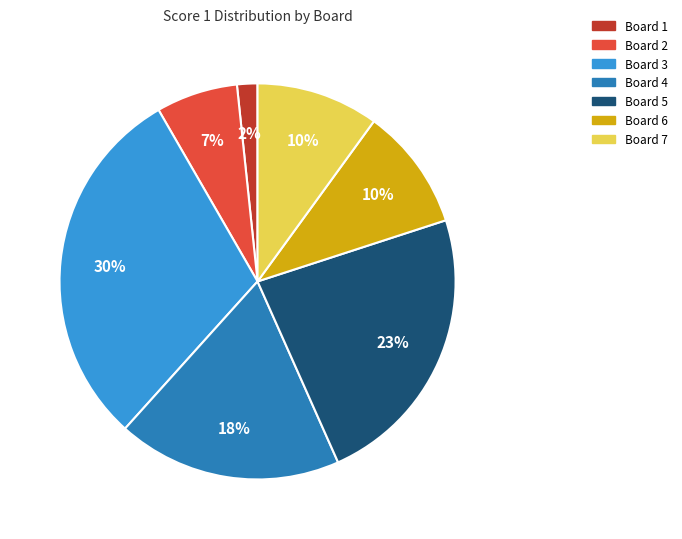

Which slice is the largest?

Board 3